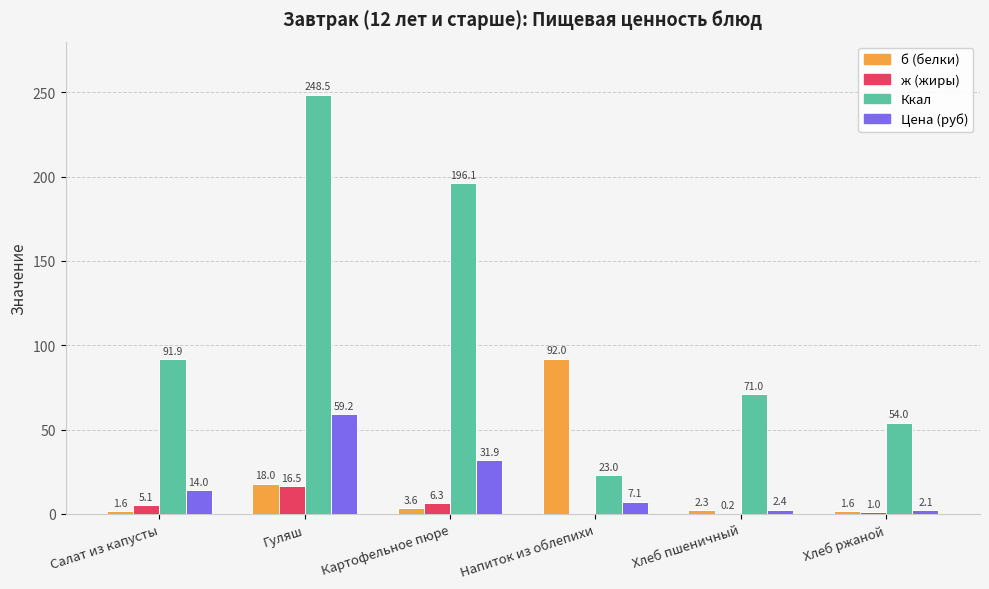

Reading left to right, what are all the values shown in this chart?

б (белки): Салат из капусты=1.6	Гуляш=18.0	Картофельное пюре=3.6	Напиток из облепихи=92.0	Хлеб пшеничный=2.3	Хлеб ржаной=1.6
ж (жиры): Салат из капусты=5.1	Гуляш=16.5	Картофельное пюре=6.3	Напиток из облепихи=0.0	Хлеб пшеничный=0.2	Хлеб ржаной=1.0
Ккал: Салат из капусты=91.9	Гуляш=248.5	Картофельное пюре=196.1	Напиток из облепихи=23.0	Хлеб пшеничный=71.0	Хлеб ржаной=54.0
Цена (руб): Салат из капусты=14.0	Гуляш=59.2	Картофельное пюре=31.9	Напиток из облепихи=7.1	Хлеб пшеничный=2.4	Хлеб ржаной=2.1